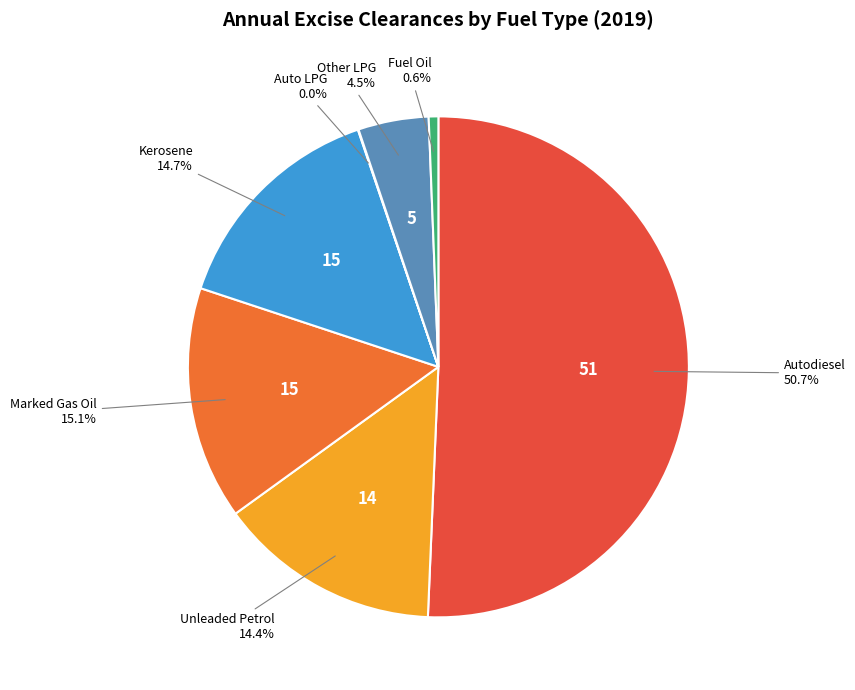

True or false: Unleaded Petrol accounts for 14% of the total.

True